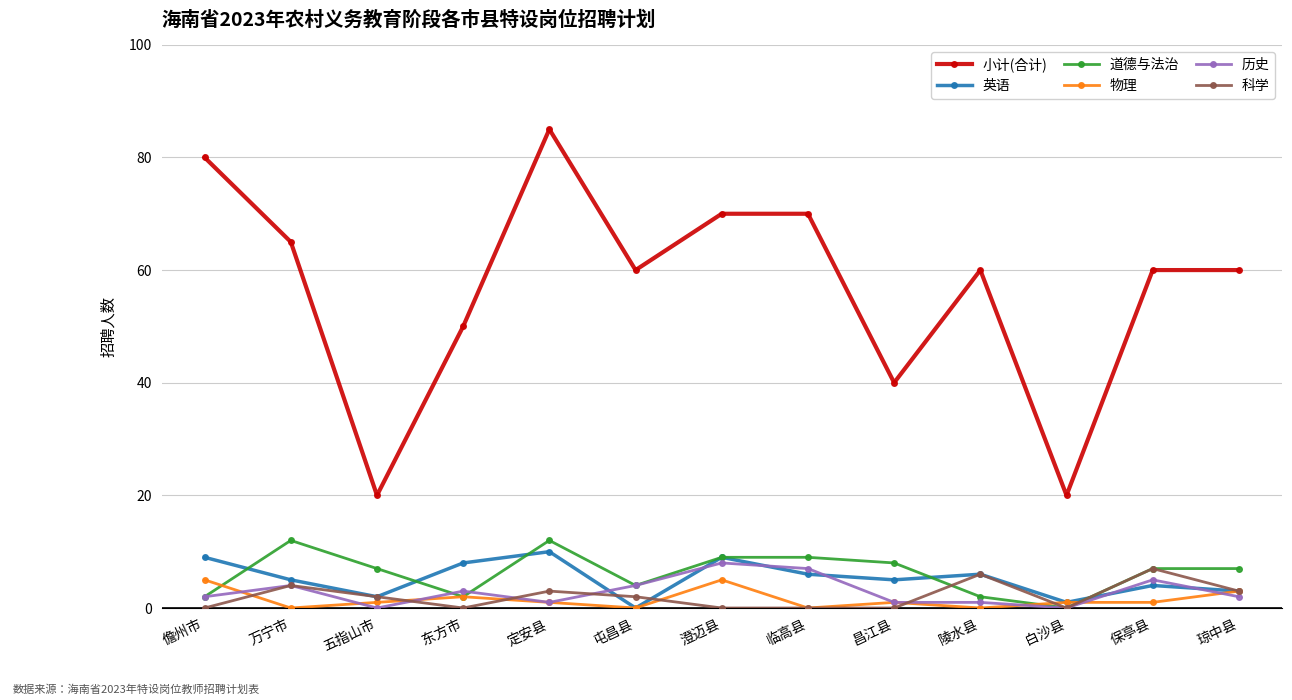

The value of 历史 at 白沙县 is 0. True or false?

True